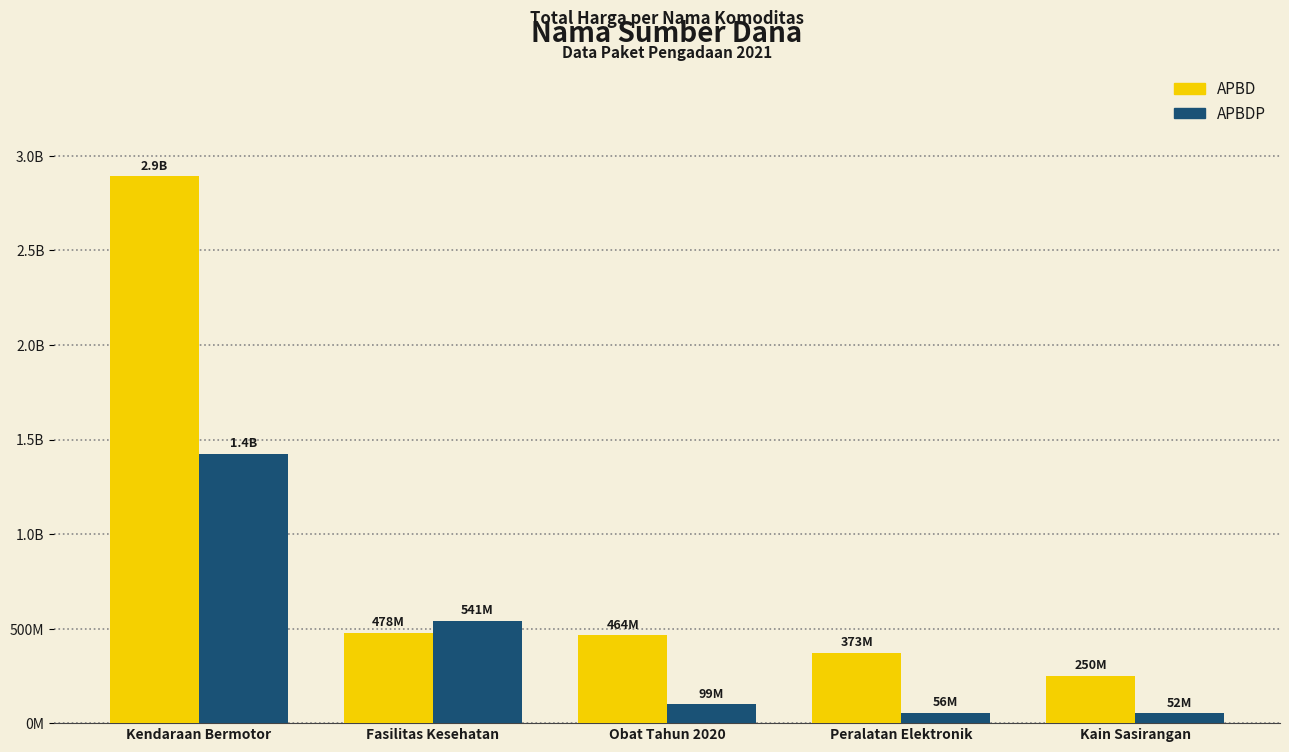

Which category has the highest value across all series?

Kendaraan Bermotor